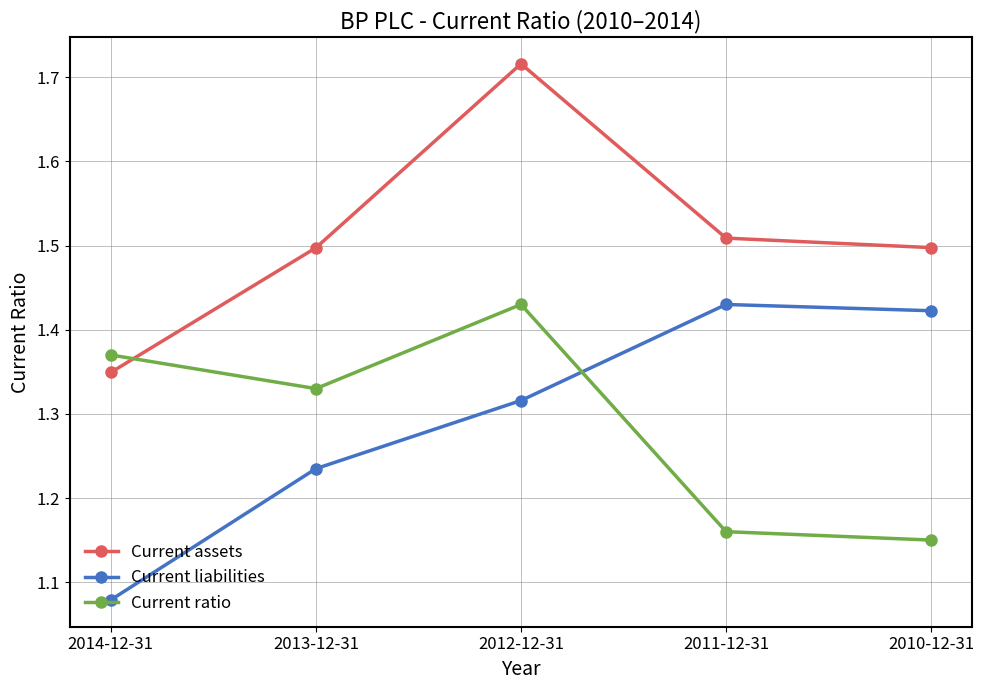

What is the label of the 5th point from the left?

2010-12-31